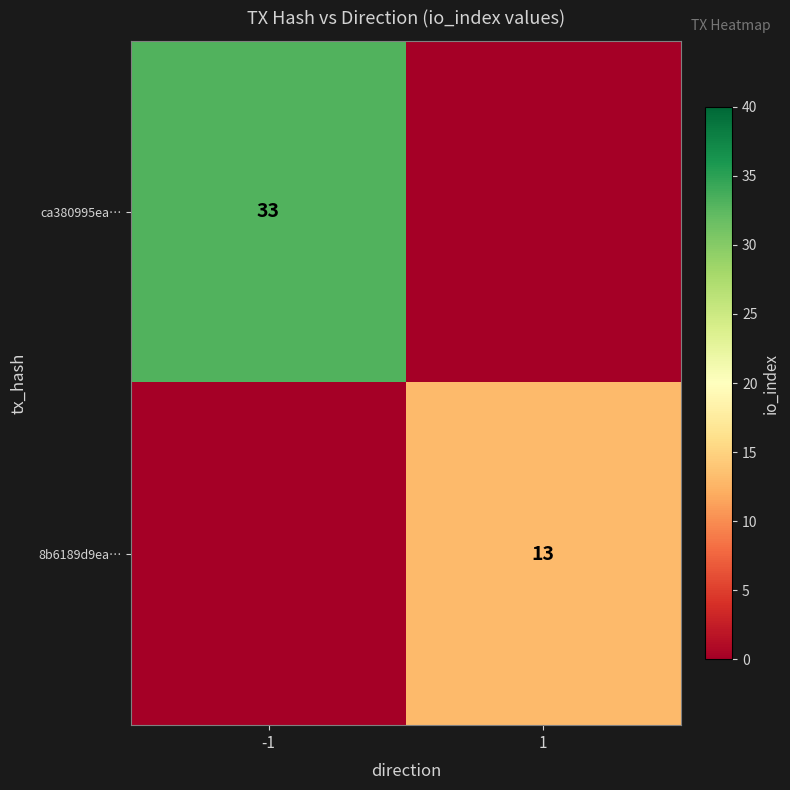

Is it true that ca380995ea… equals 48 at -1?

False